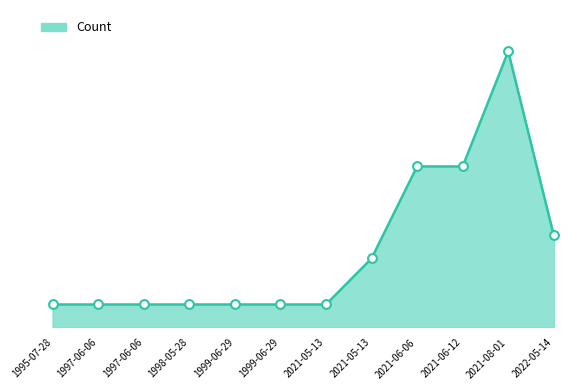

Between 2021-05-13 and 1999-06-29, which is larger?

2021-05-13